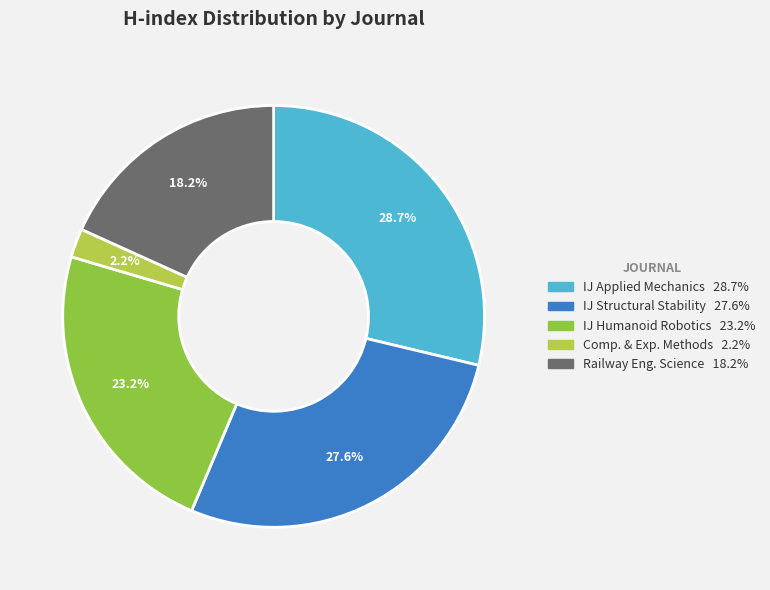

Is there a majority slice in this chart?

No